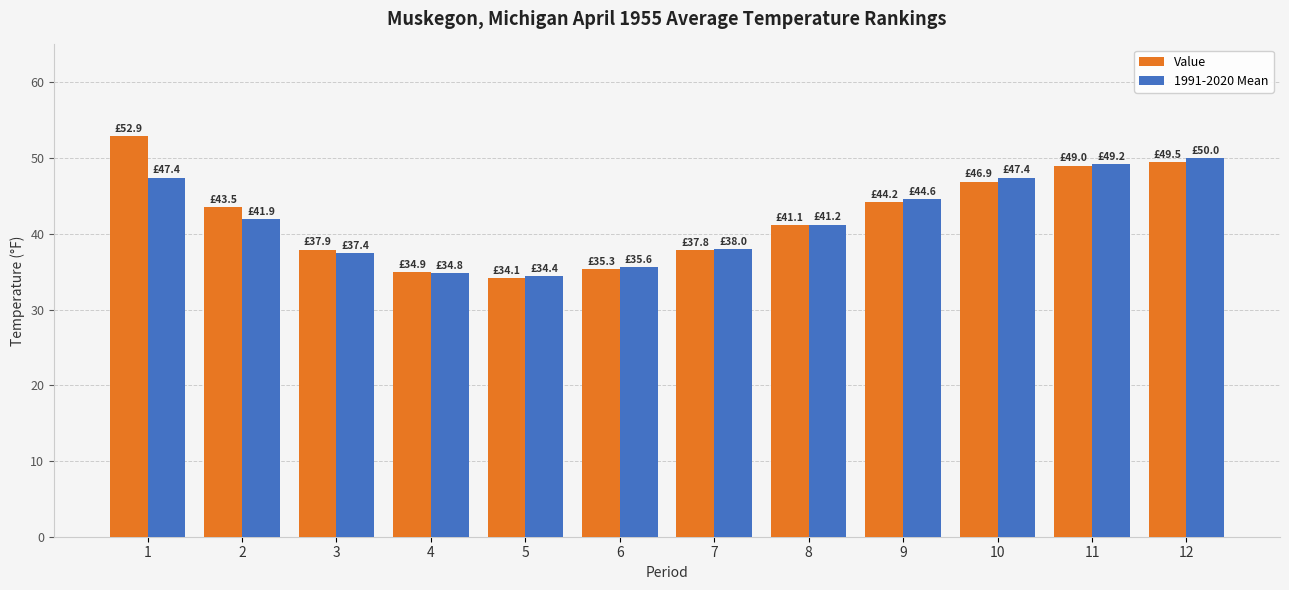

What is the value of the 1991-2020 Mean bar at the 10th from the left?

47.4